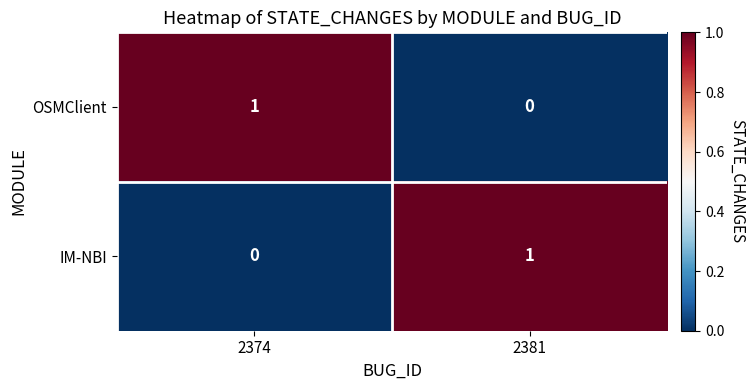

What is the greatest value displayed?

1